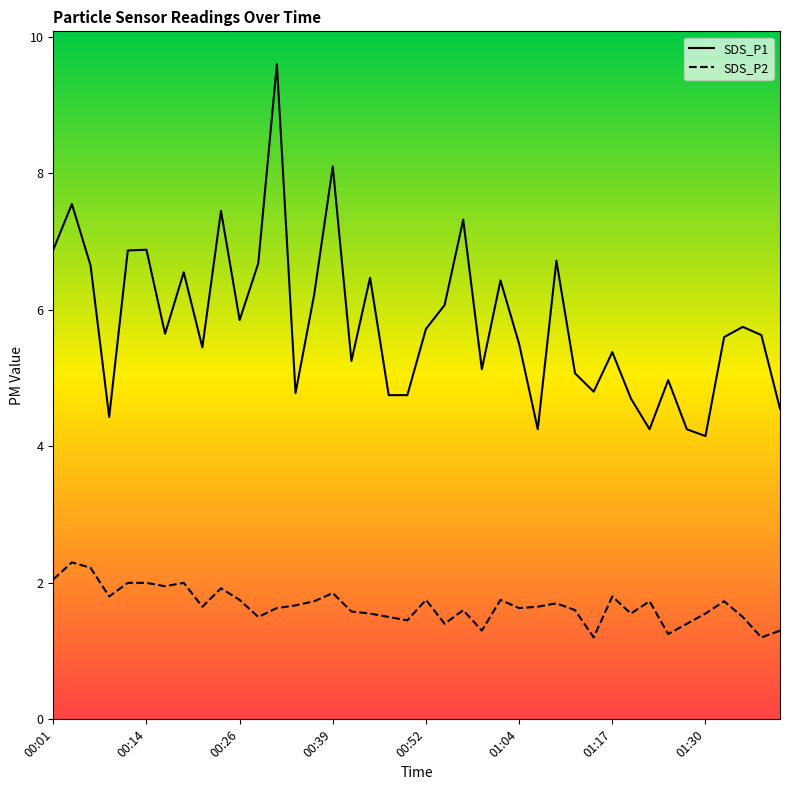

What are all the series names shown in the legend?

SDS_P1, SDS_P2